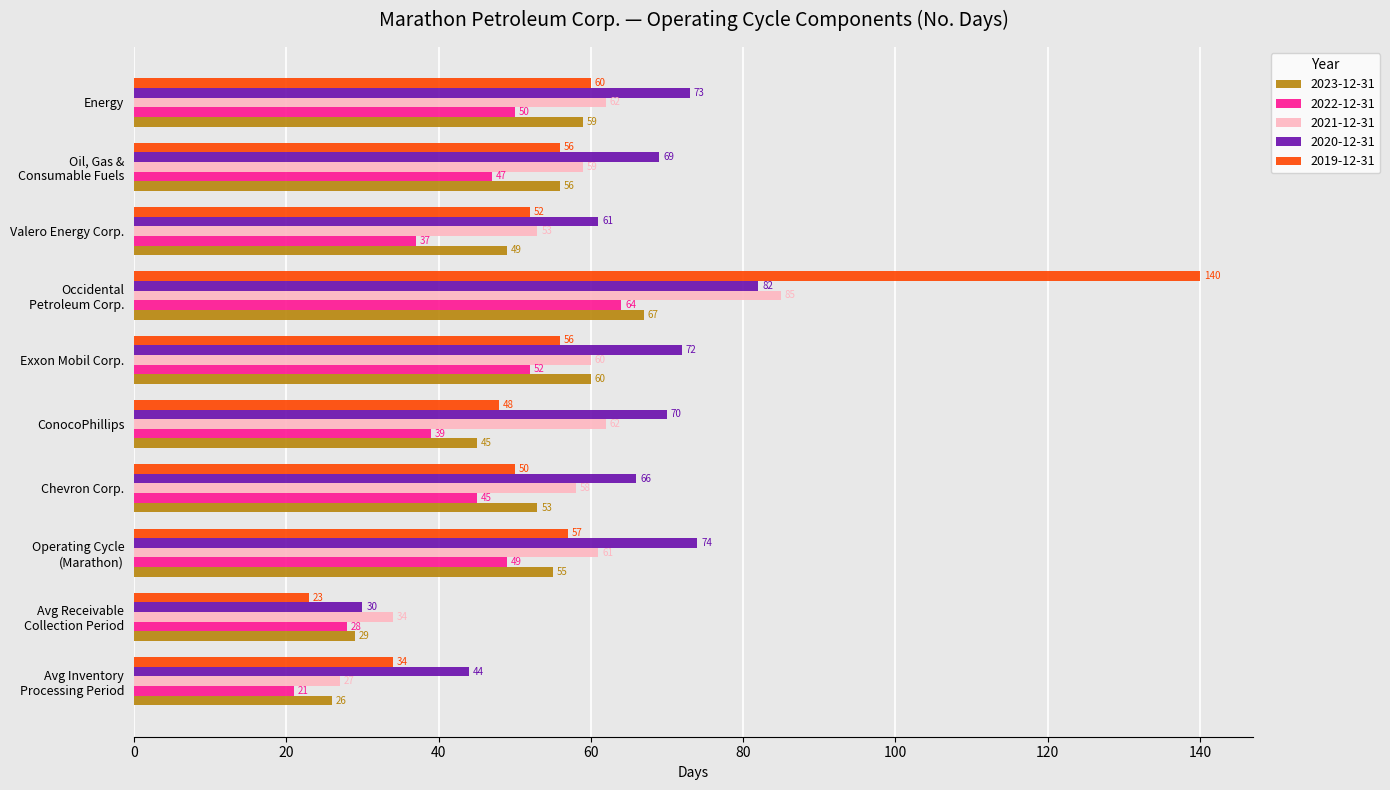

What is the minimum value for 2022-12-31?

21